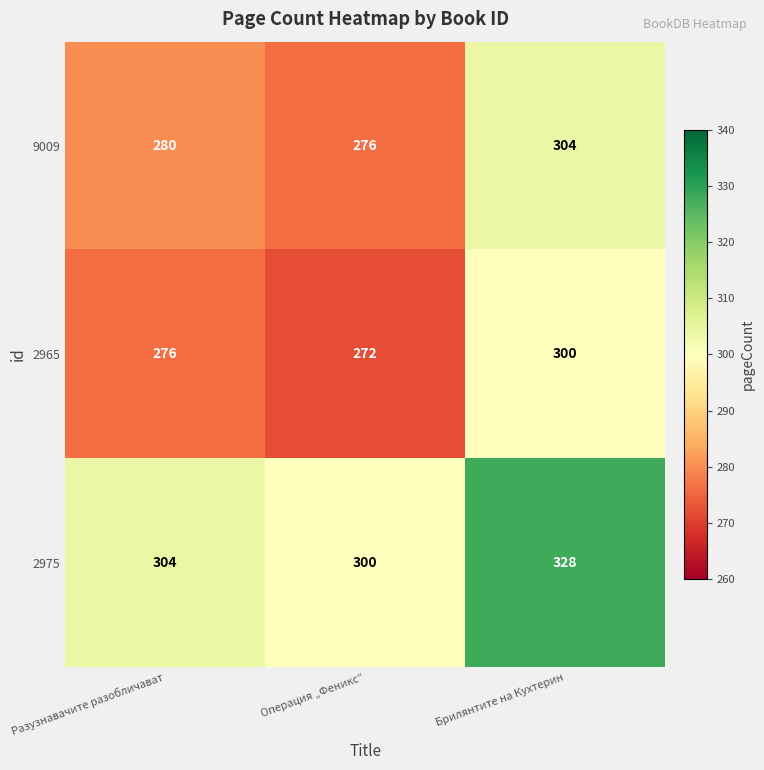

Which category has the lowest value across all series?

Операция „Феникс“